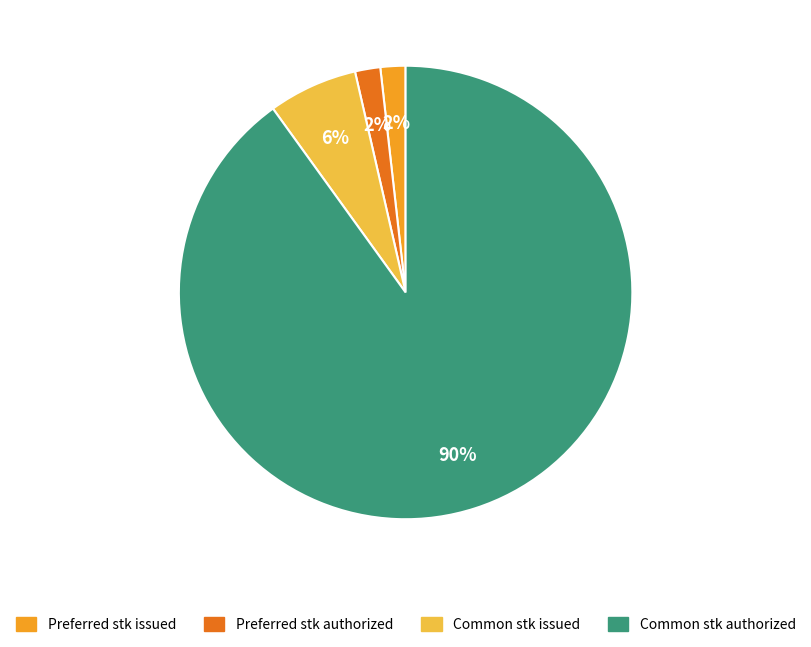

What percentage is the Common stk issued slice, to the nearest percent?

6%